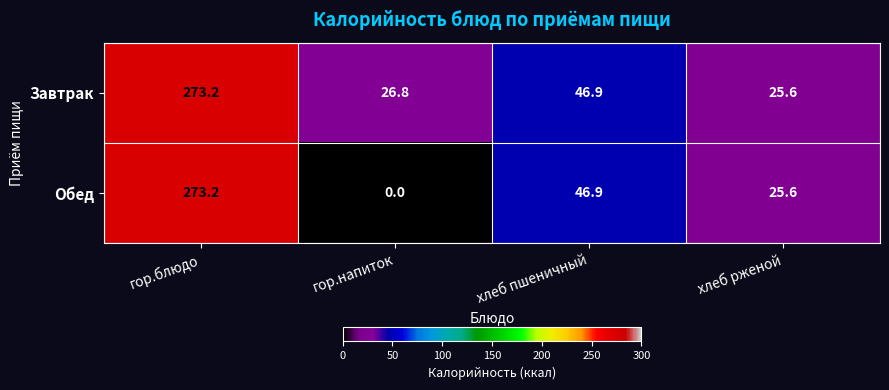

What is the difference between the Завтрак values at хлеб рженой and хлеб пшеничный?

21.3